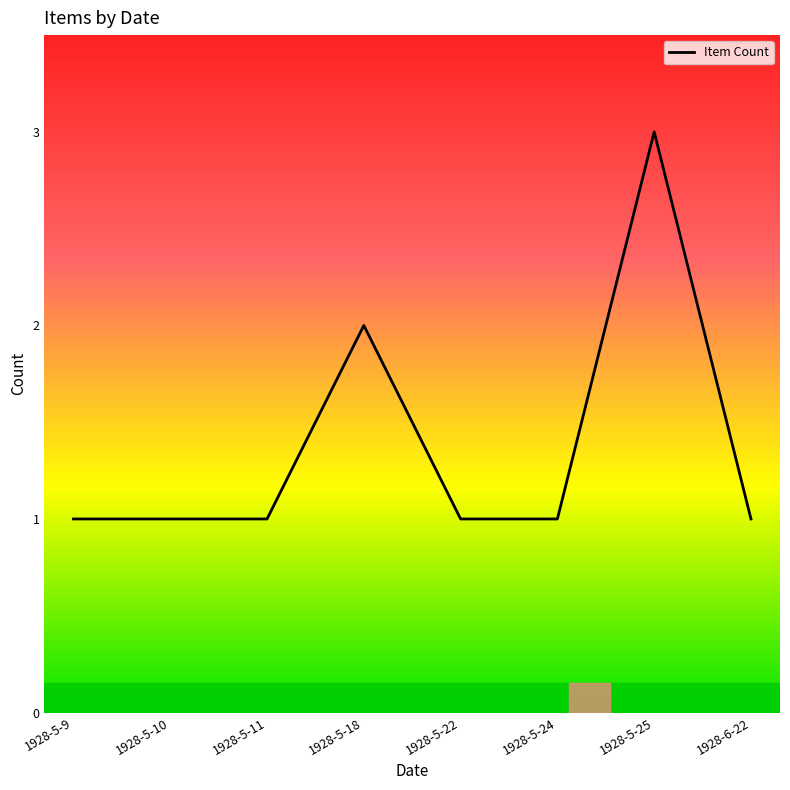

How many series are shown in this chart?

1